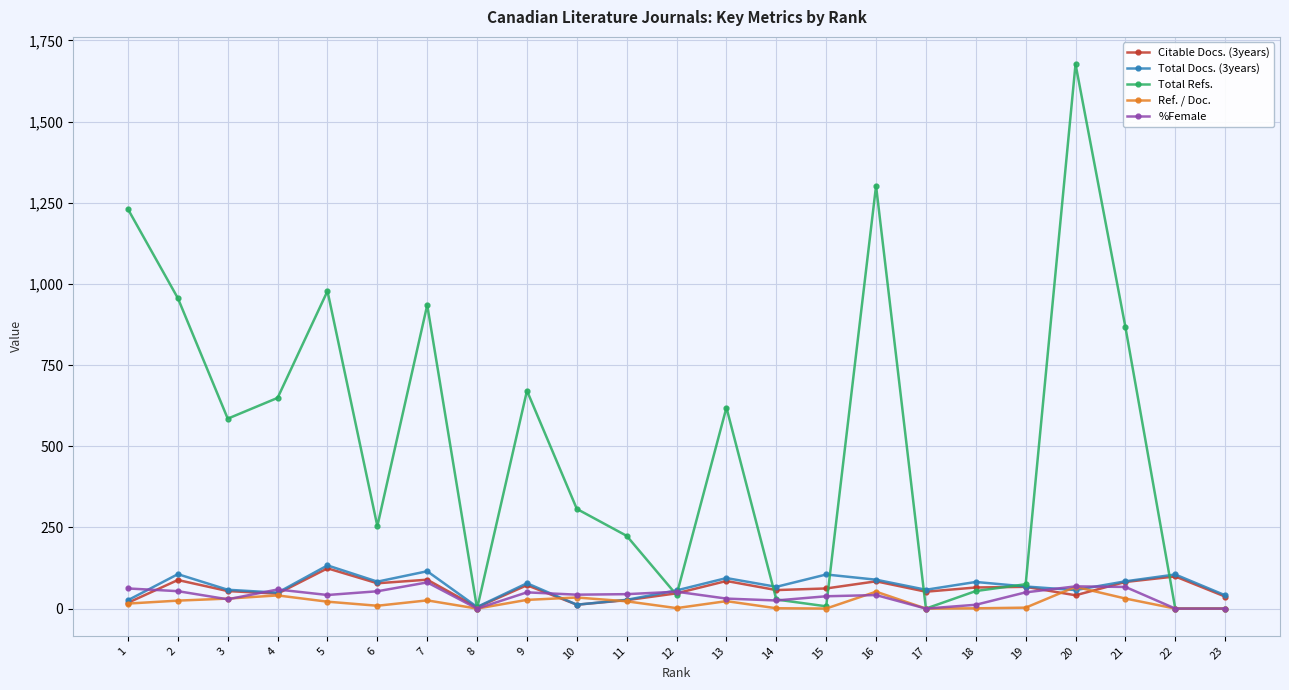

How many distinct data groups are displayed?

5